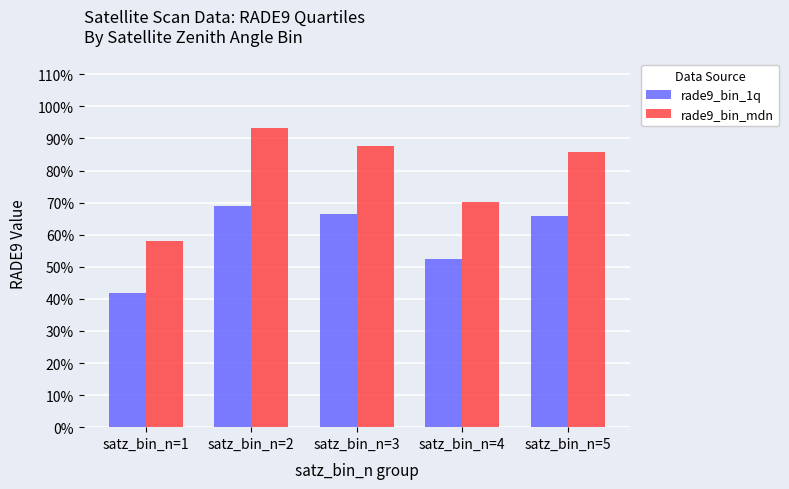

List the series in order of their peak value, highest first.

rade9_bin_mdn, rade9_bin_1q